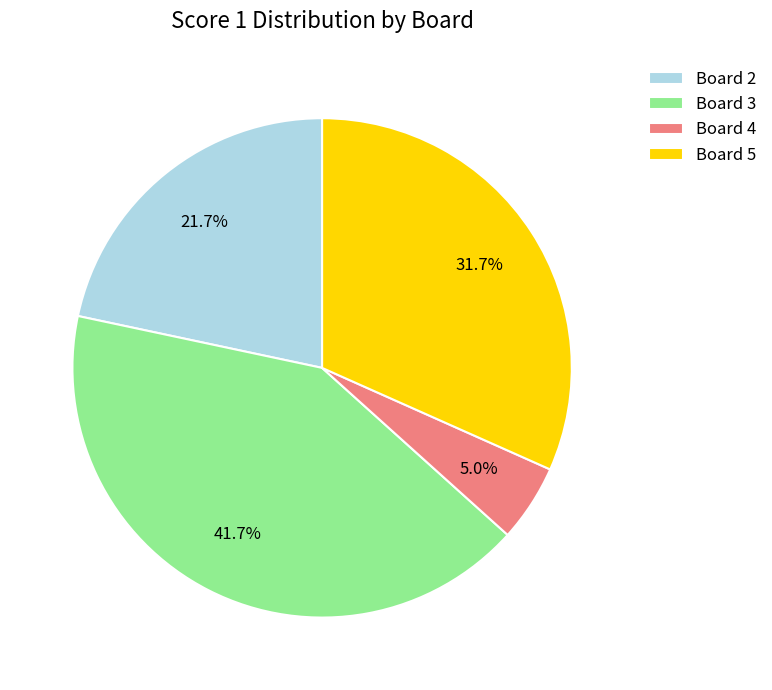

Which slice is the smallest?

Board 4